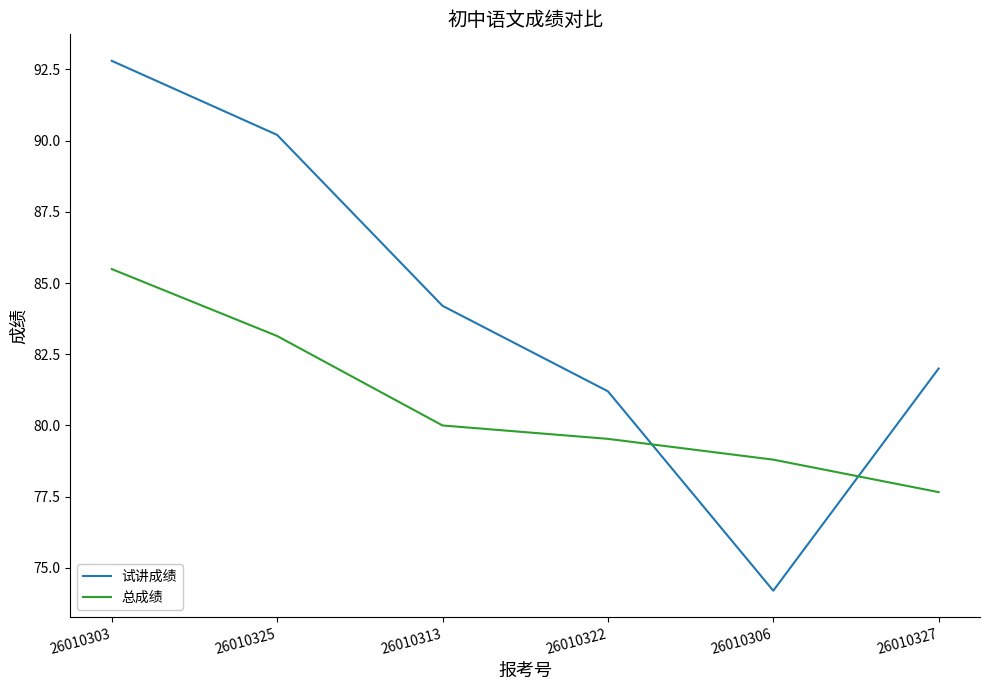

True or false: 试讲成绩 and 总成绩 cross at least once.

True